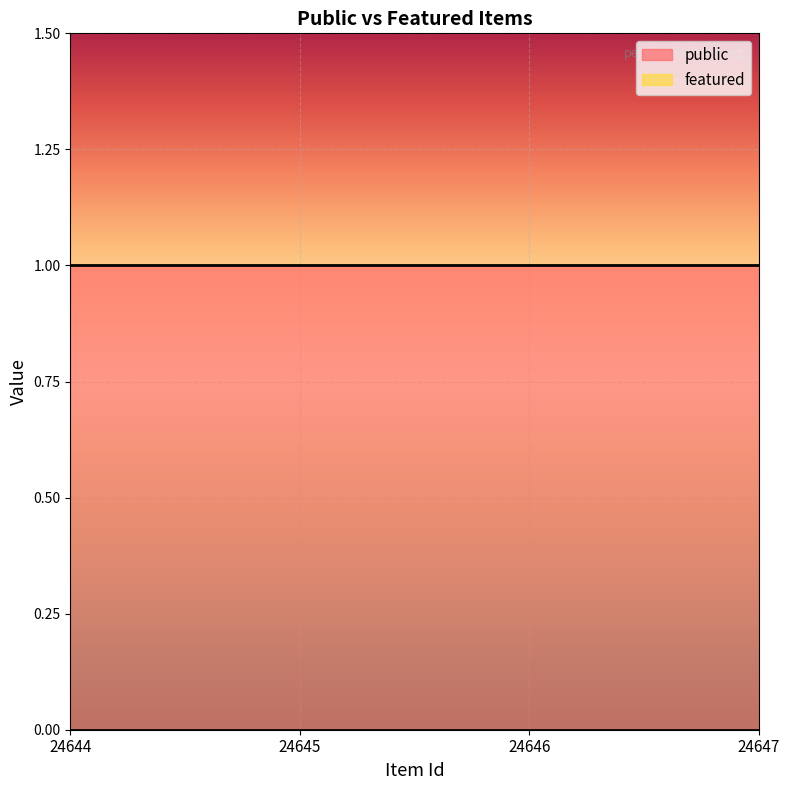

Reading left to right, what are all the values shown in this chart?

public: 1	1	1	1
featured: 0	0	0	0